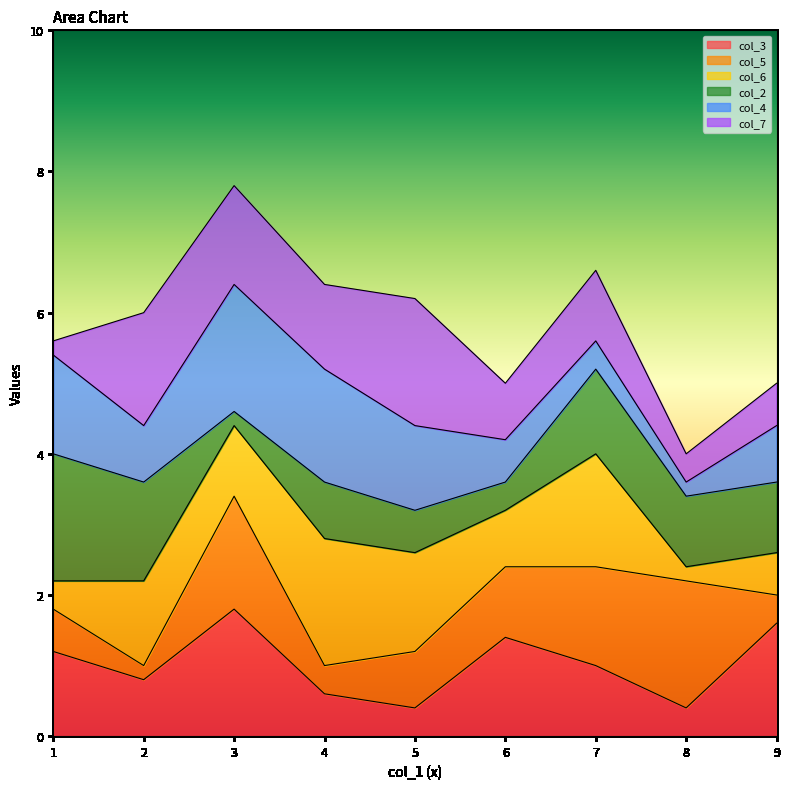

The col_3 series shows 0.6 at 7. True or false?

False